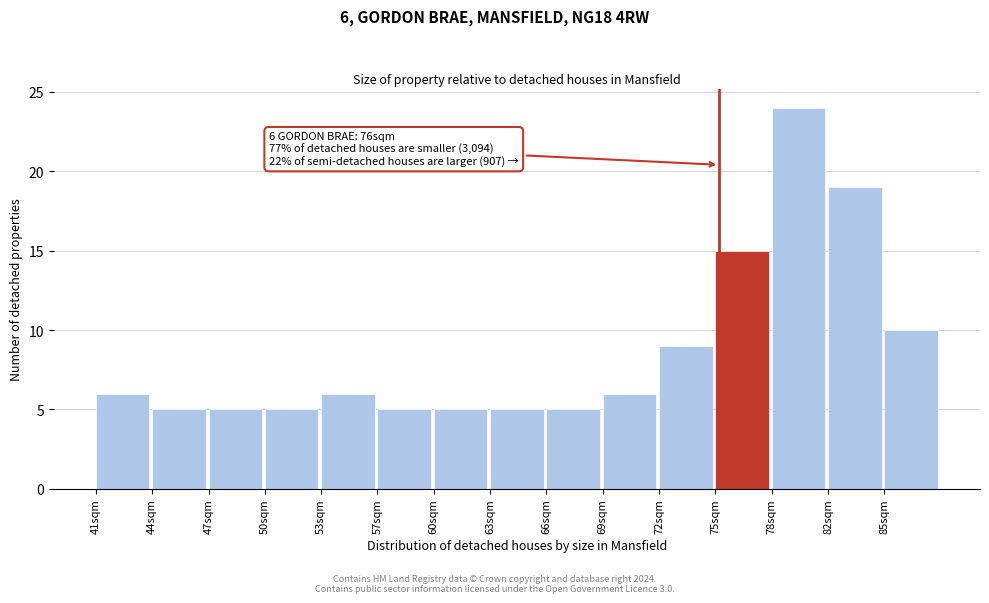

Reading left to right, transcribe all the data shown in this chart.

6	5	5	5	6	5	5	5	5	6	9	15	24	19	10